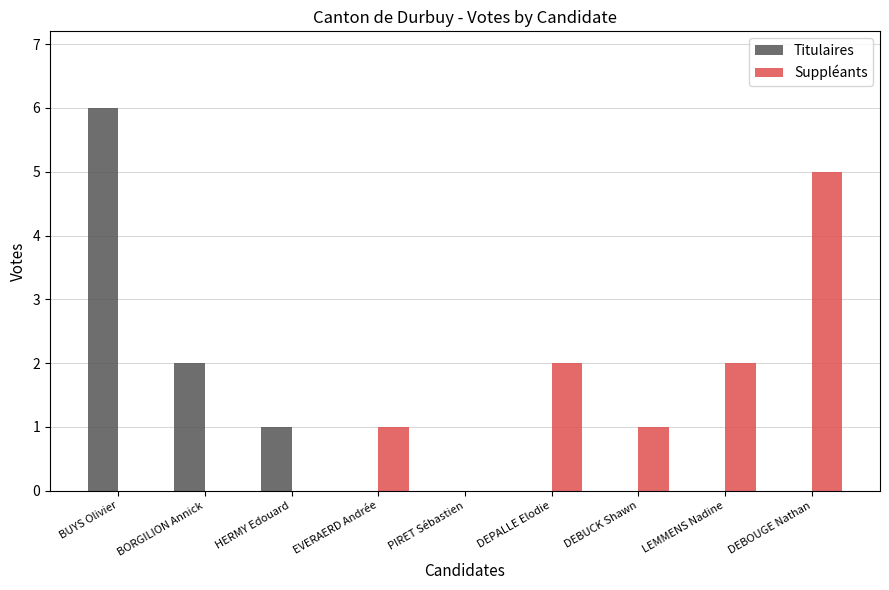

Reading left to right, list all the values displayed in this chart.

Titulaires: 6	2	1	0	0	0	0	0	0
Suppléants: 0	0	0	1	0	2	1	2	5